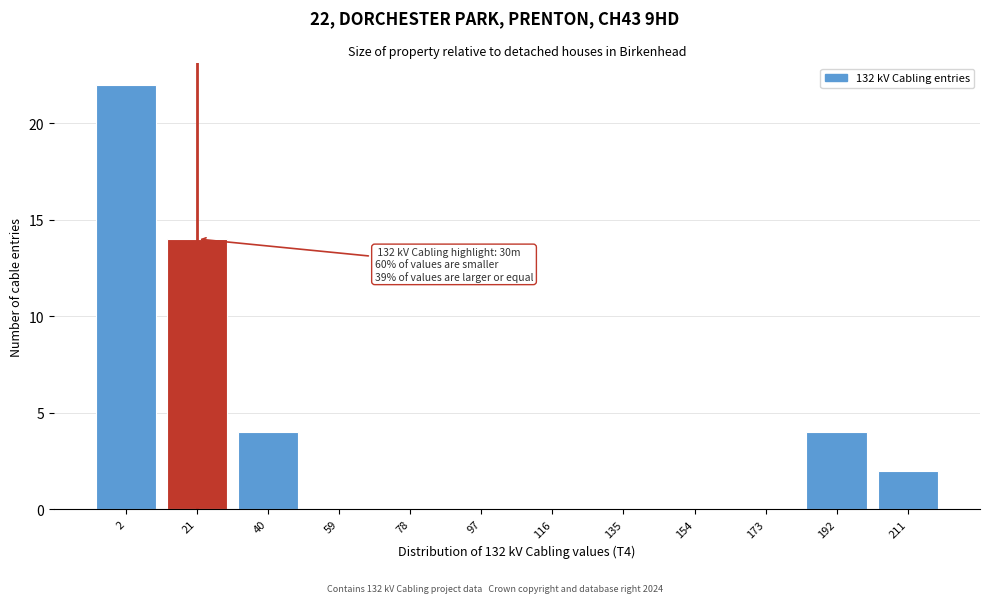

Reading right to left, list all the values displayed in this chart.

211=2	192=4	173=0	154=0	135=0	116=0	97=0	78=0	59=0	40=4	21=14	2=22